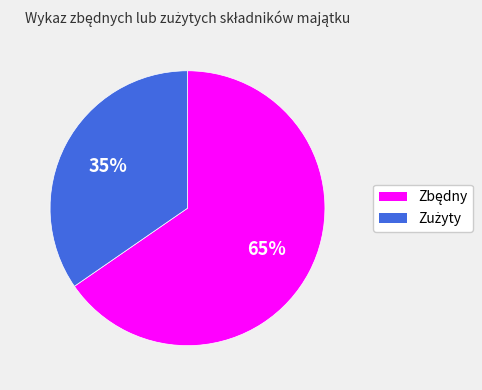

Is there a majority slice in this chart?

Yes